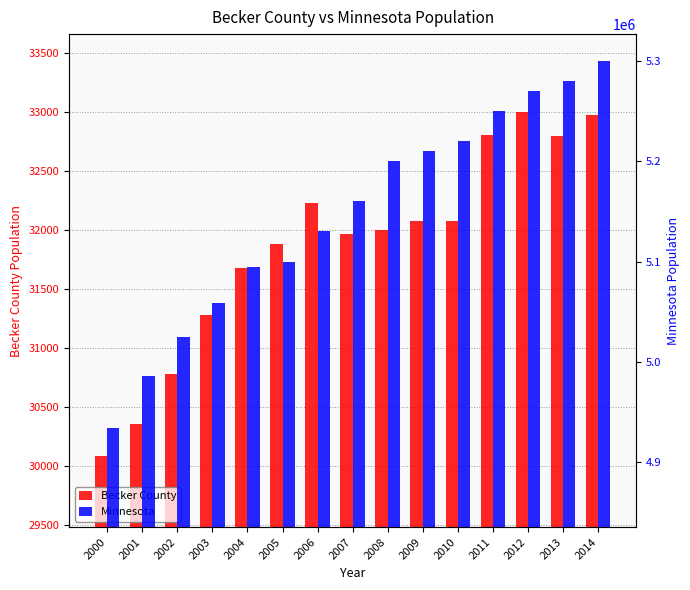

Does the chart contain stacked bars?

No